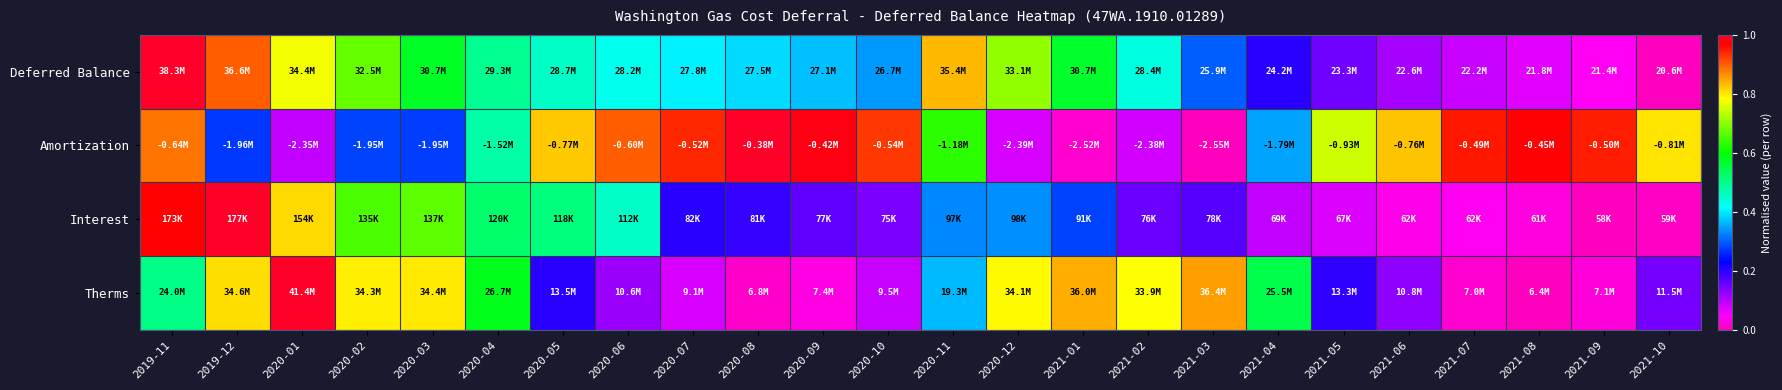

Reading left to right, extract all data points from this chart.

Deferred Balance: 2019-11=1.0	2019-12=0.9	2020-01=0.8	2020-02=0.7	2020-03=0.6	2020-04=0.5	2020-05=0.5	2020-06=0.4	2020-07=0.4	2020-08=0.4	2020-09=0.4	2020-10=0.3	2020-11=0.8	2020-12=0.7	2021-01=0.6	2021-02=0.4	2021-03=0.3	2021-04=0.2	2021-05=0.2	2021-06=0.1	2021-07=0.1	2021-08=0.1	2021-09=0.0	2021-10=0.0
Amortization: 2019-11=0.9	2019-12=0.3	2020-01=0.1	2020-02=0.3	2020-03=0.3	2020-04=0.5	2020-05=0.8	2020-06=0.9	2020-07=0.9	2020-08=1.0	2020-09=1.0	2020-10=0.9	2020-11=0.6	2020-12=0.1	2021-01=0.0	2021-02=0.1	2021-03=0.0	2021-04=0.4	2021-05=0.7	2021-06=0.8	2021-07=1.0	2021-08=1.0	2021-09=0.9	2021-10=0.8
Interest: 2019-11=1.0	2019-12=1.0	2020-01=0.8	2020-02=0.7	2020-03=0.7	2020-04=0.5	2020-05=0.5	2020-06=0.5	2020-07=0.2	2020-08=0.2	2020-09=0.2	2020-10=0.1	2020-11=0.3	2020-12=0.3	2021-01=0.3	2021-02=0.2	2021-03=0.2	2021-04=0.1	2021-05=0.1	2021-06=0.0	2021-07=0.0	2021-08=0.0	2021-09=0.0	2021-10=0.0
Therms: 2019-11=0.5	2019-12=0.8	2020-01=1.0	2020-02=0.8	2020-03=0.8	2020-04=0.6	2020-05=0.2	2020-06=0.1	2020-07=0.1	2020-08=0.0	2020-09=0.0	2020-10=0.1	2020-11=0.4	2020-12=0.8	2021-01=0.8	2021-02=0.8	2021-03=0.9	2021-04=0.5	2021-05=0.2	2021-06=0.1	2021-07=0.0	2021-08=0.0	2021-09=0.0	2021-10=0.1